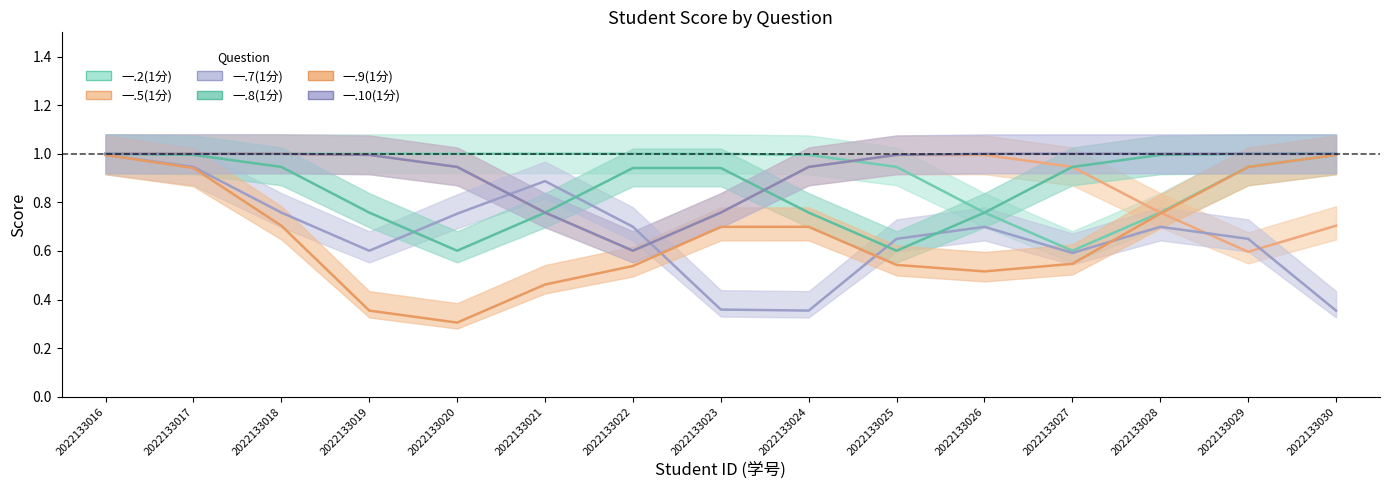

How many interior local peaks does the 一.9(1分) series have?

2